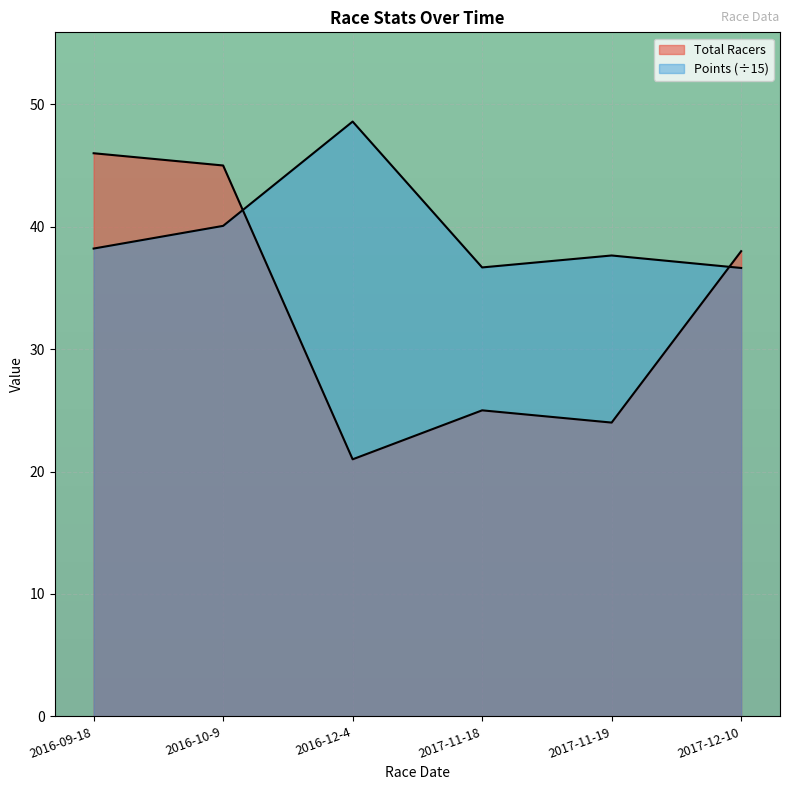

Reading right to left, what are all the values shown in this chart?

Total Racers: 38.0	24.0	25.0	21.0	45.0	46.0
Points: 36.6	37.6	36.7	48.6	40.1	38.2